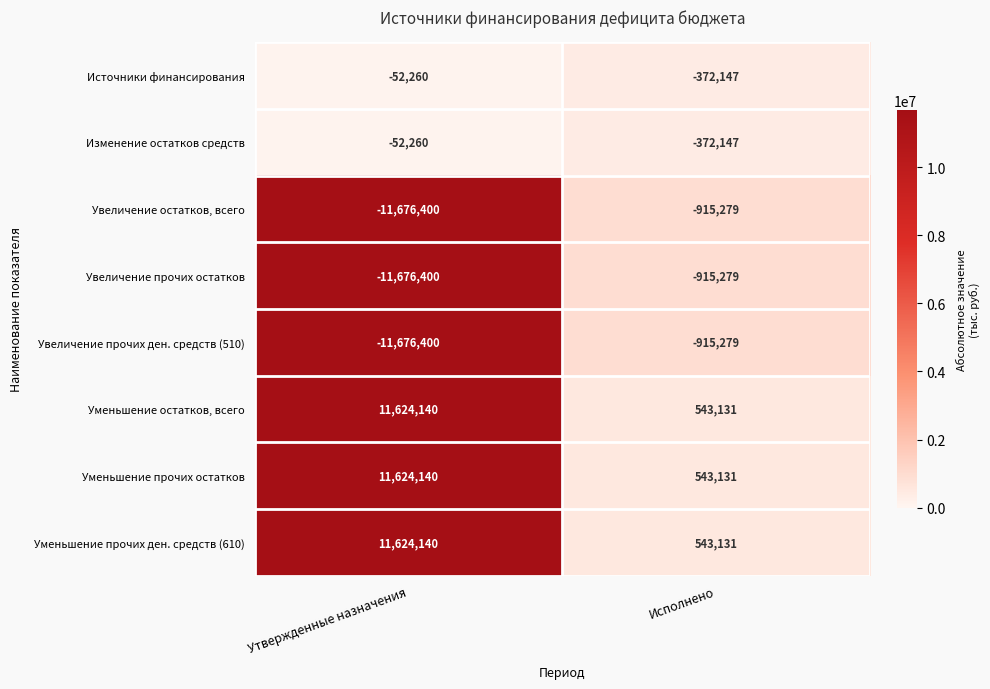

At which category is the sum across all series the highest?

Утвержденные назначения